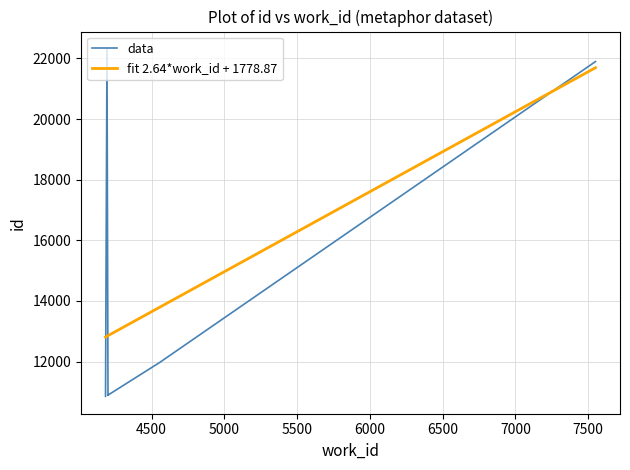

Where is the data nearest to the value 16584?

4555